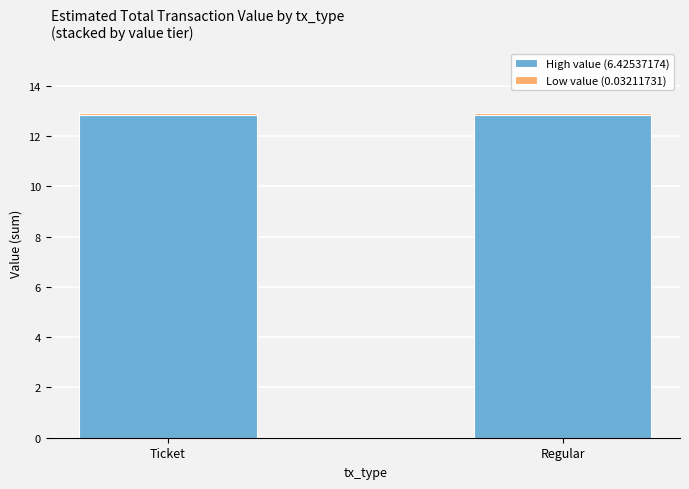

The High value (6.42537174) series shows 12.9 at Ticket. True or false?

True